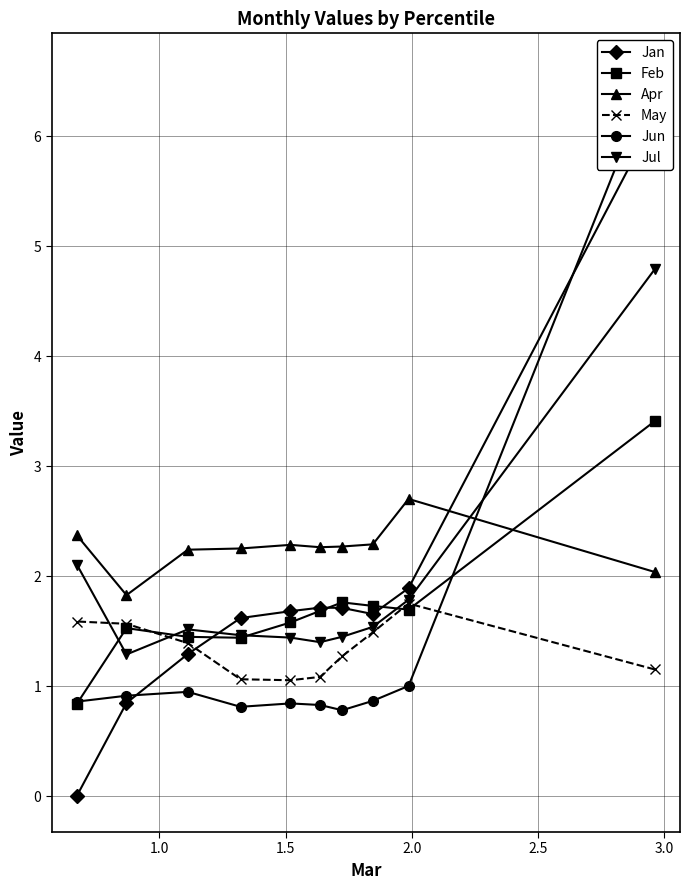

What is the value of the May point at the 9th from the left?

1.8